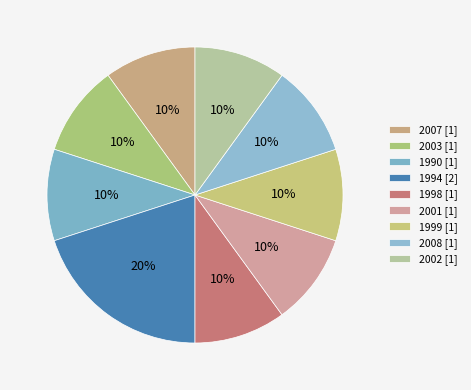

Count the number of slices in the pie.

9